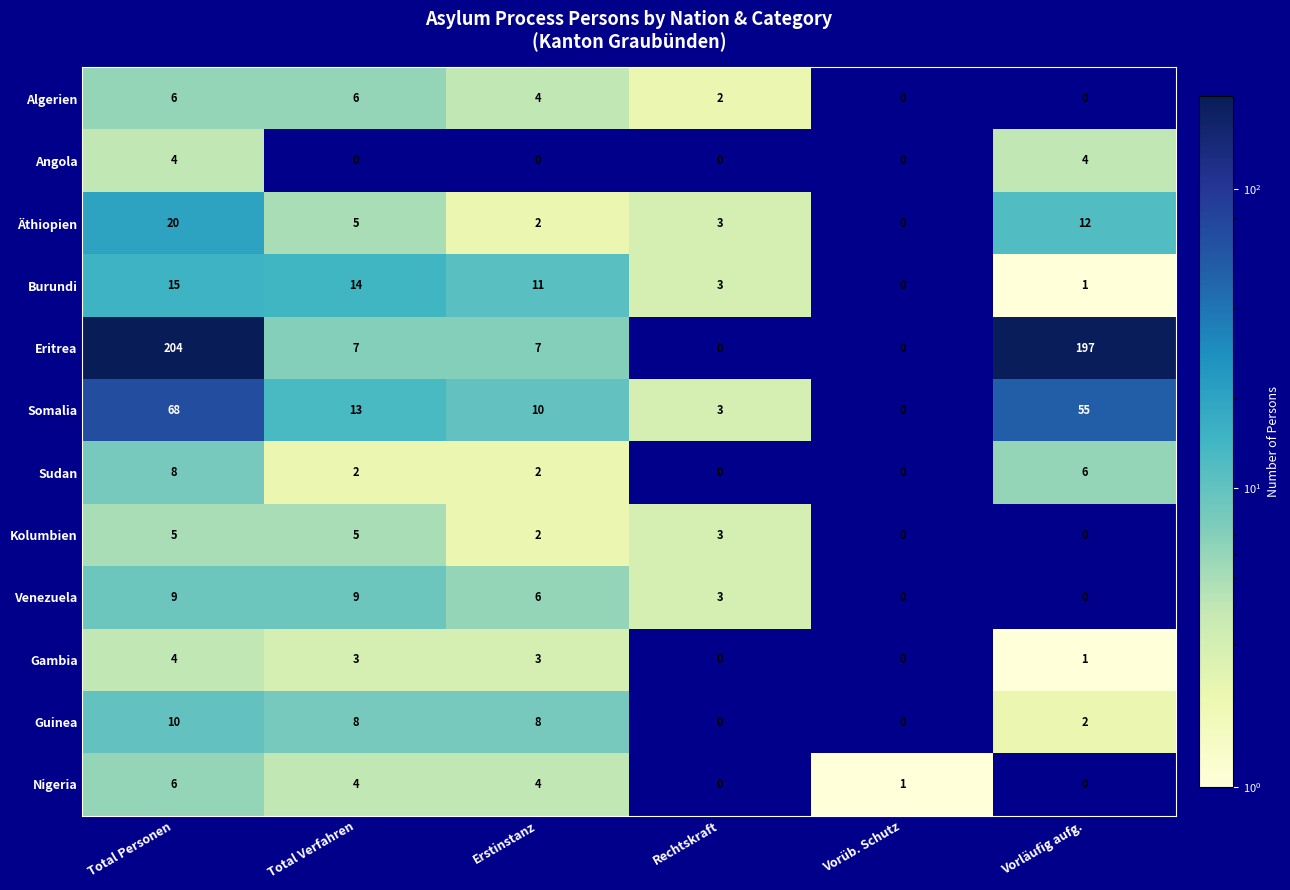

Which series has the largest range (max minus min)?

Eritrea